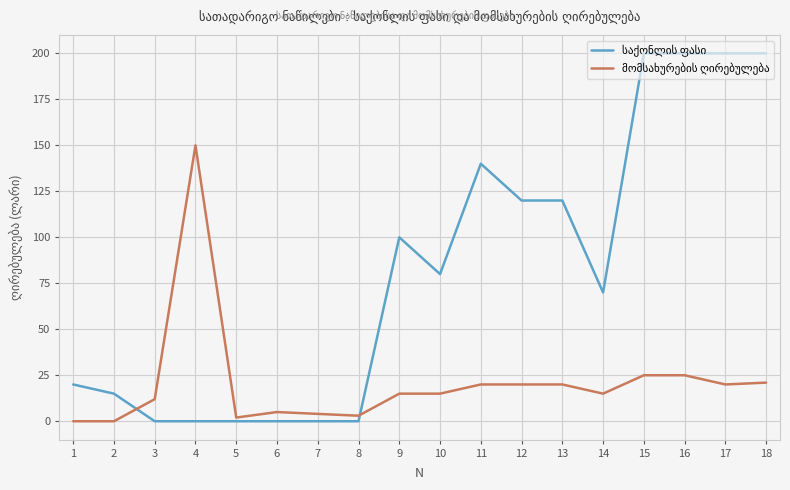

True or false: საქონლის ფასი has more than 1 interior local peaks.

True